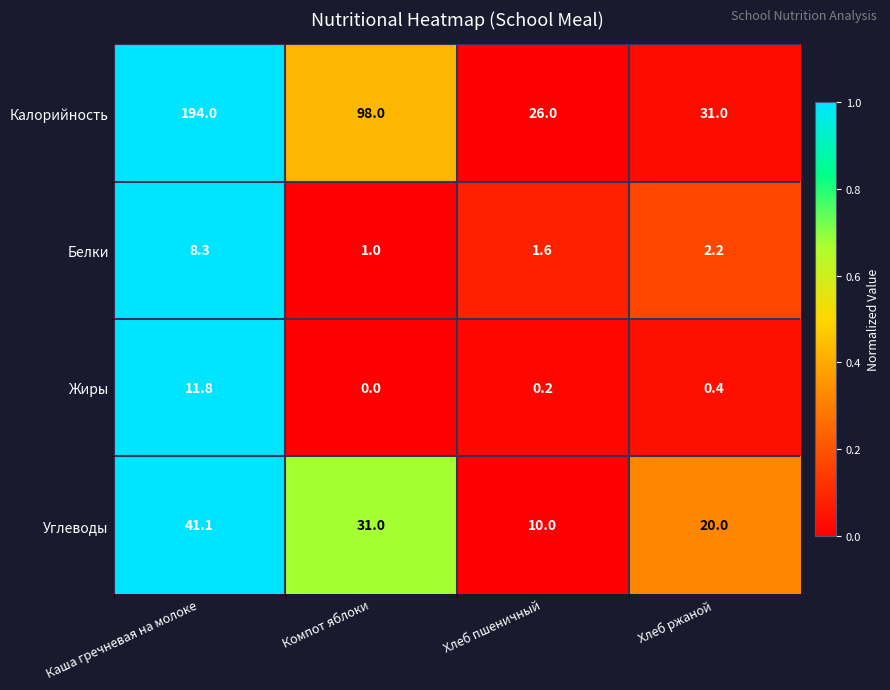

At how many categories does at least one series exceed 0?

4